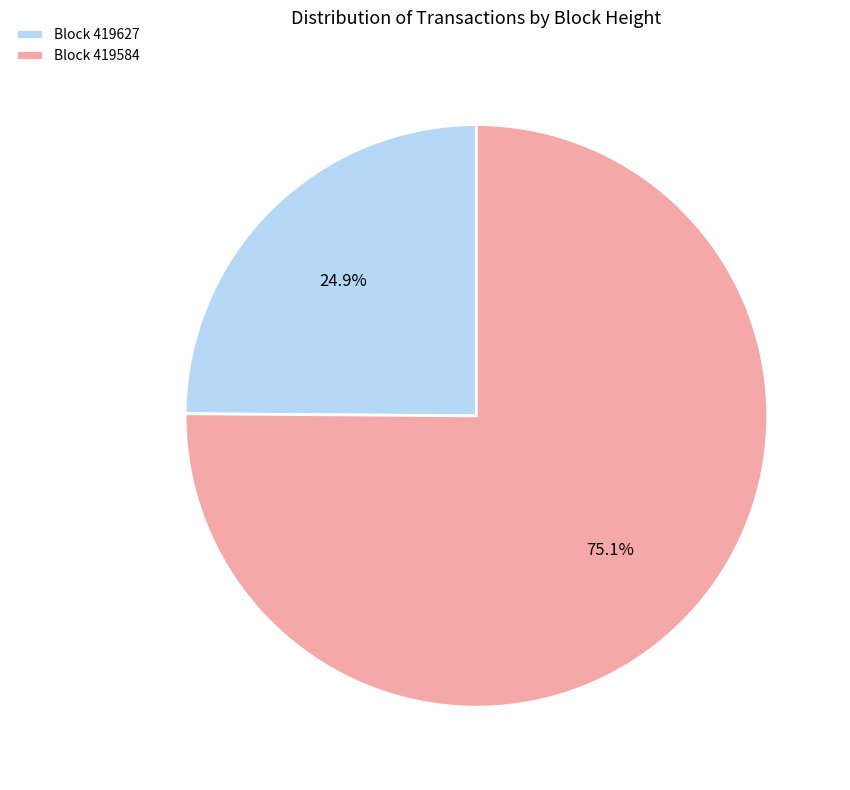

Count the number of slices in the pie.

2